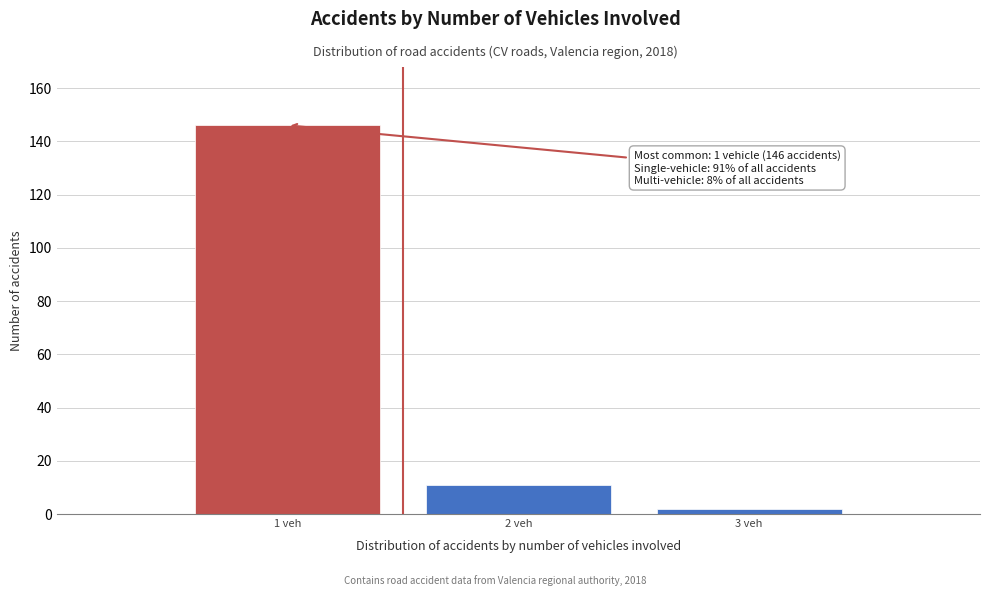

Which range on the x-axis has the tallest bar?

0.5 to 1.5